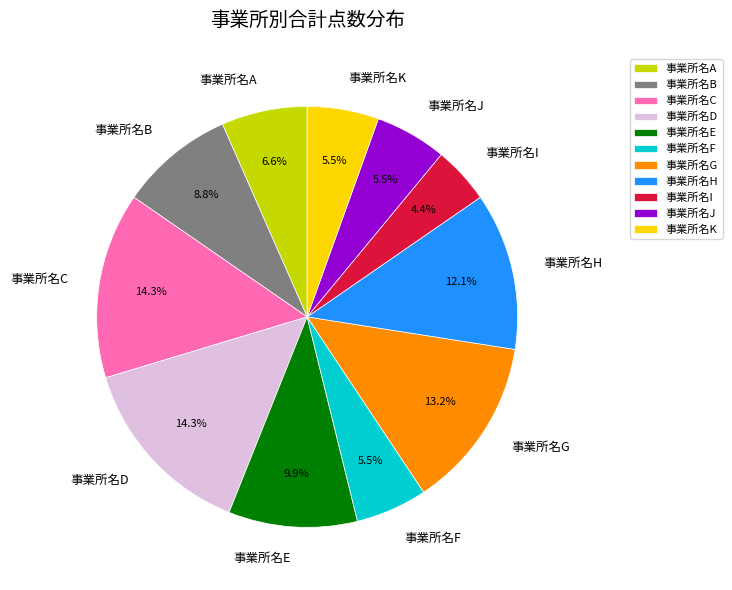

Combined, do 事業所名K and 事業所名I account for over 50%?

No